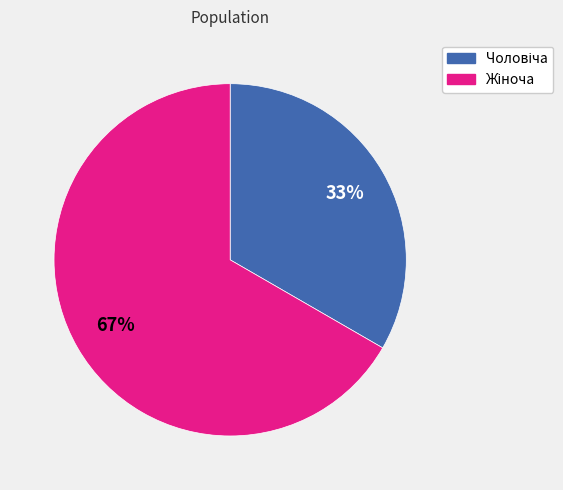

Is there a majority slice in this chart?

Yes